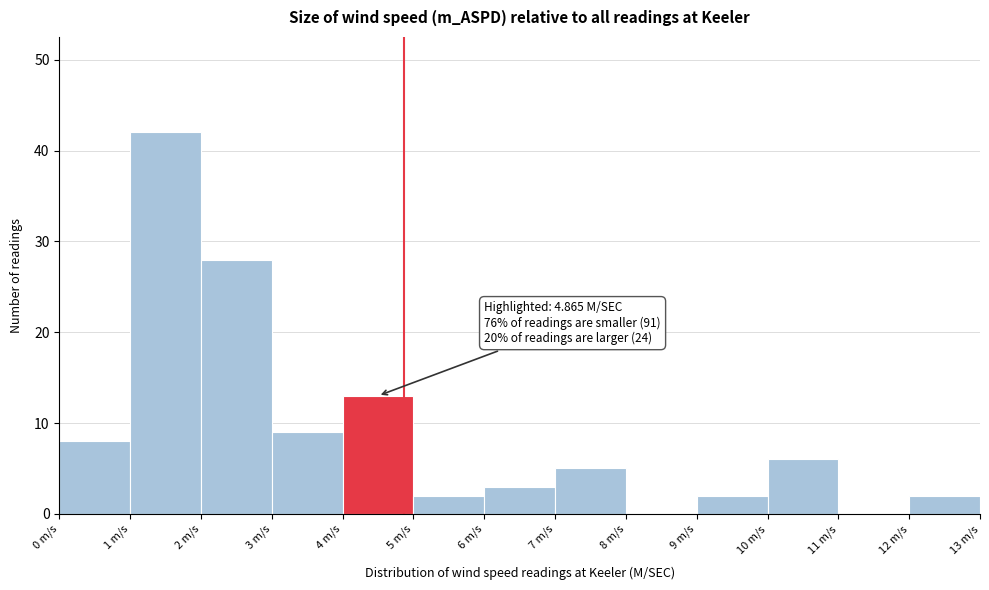

Which range on the x-axis has the tallest bar?

1 to 2